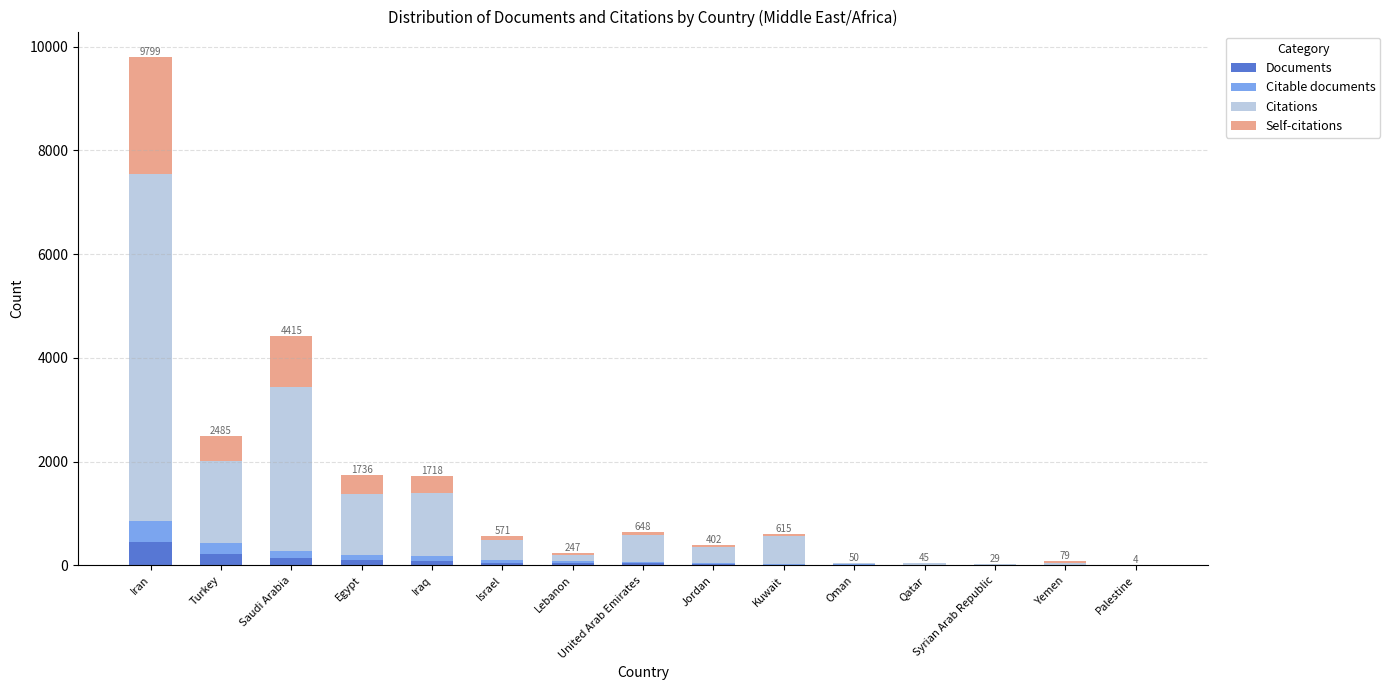

Are the bars grouped side by side (vs. stacked)?

No